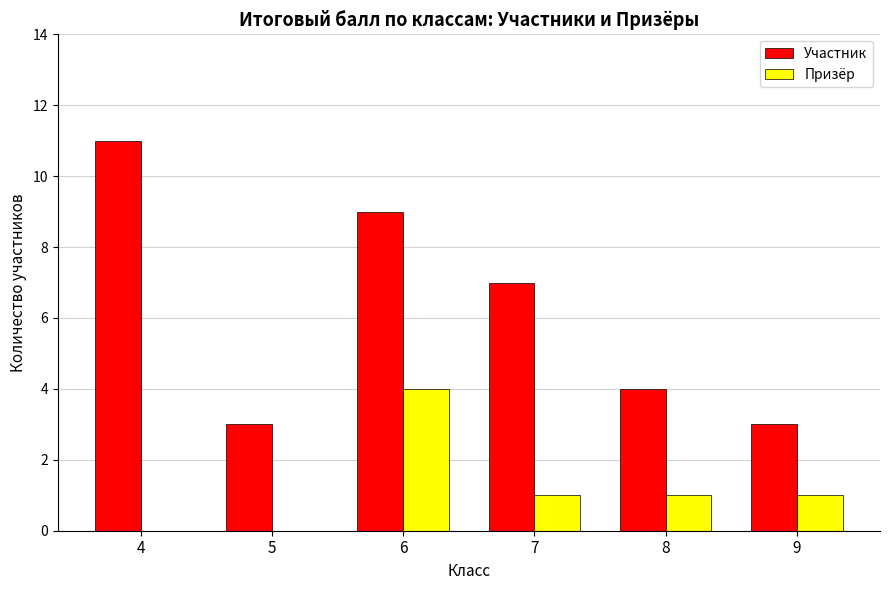

Reading right to left, list all the values displayed in this chart.

Участник: 3	4	7	9	3	11
Призёр: 1	1	1	4	0	0